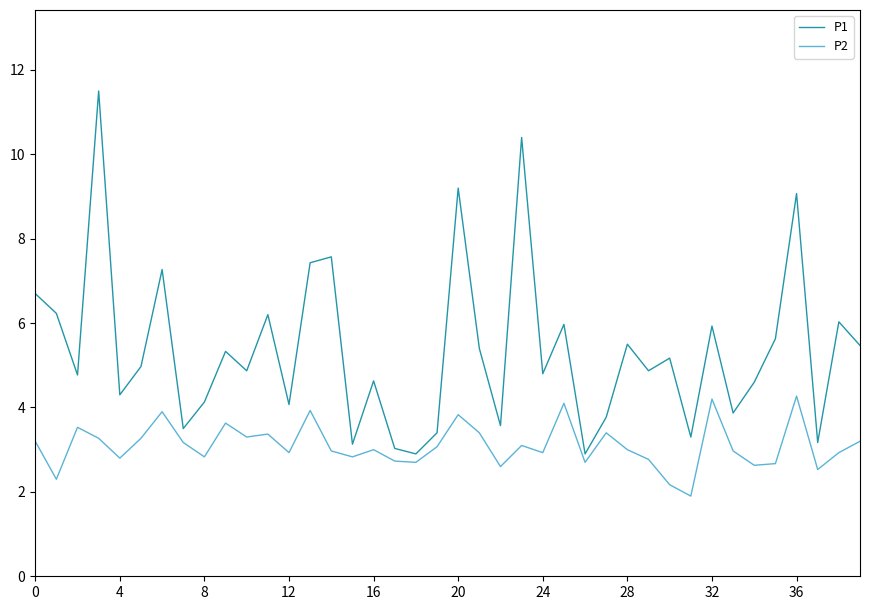

Which series has the largest total across all categories?

P1